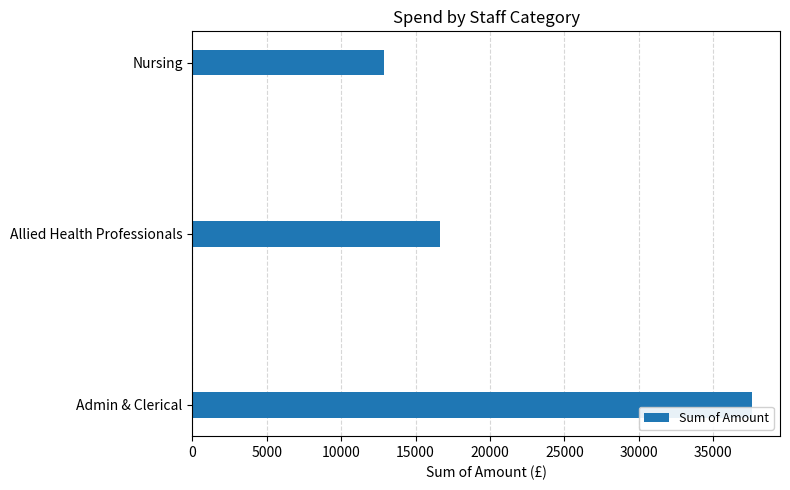

Rank the categories by value from lowest to highest.

Nursing, Allied Health Professionals, Admin & Clerical